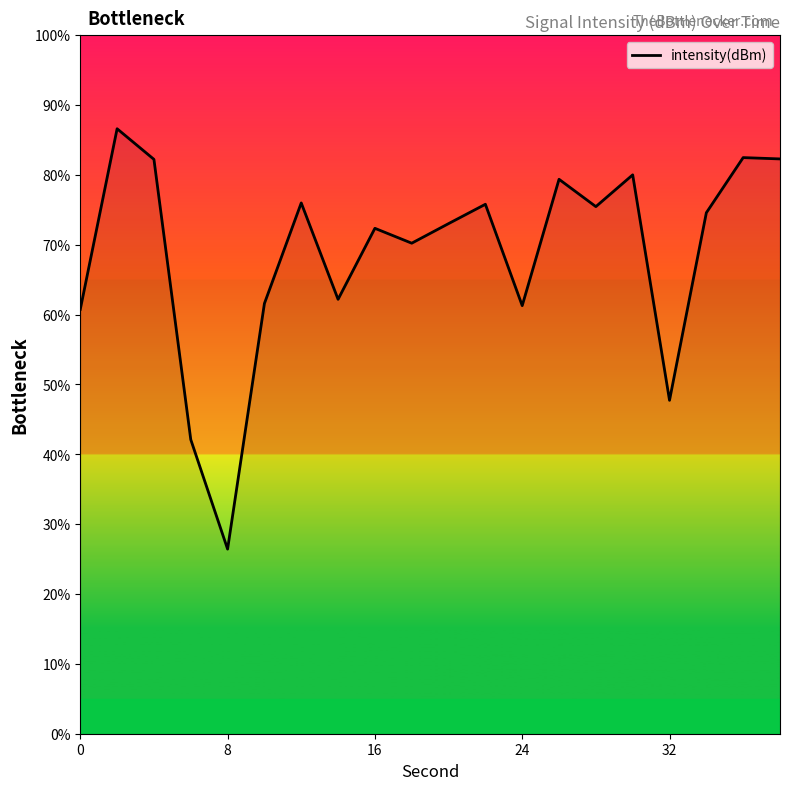

What is the difference between the maximum and minimum values?

60.2